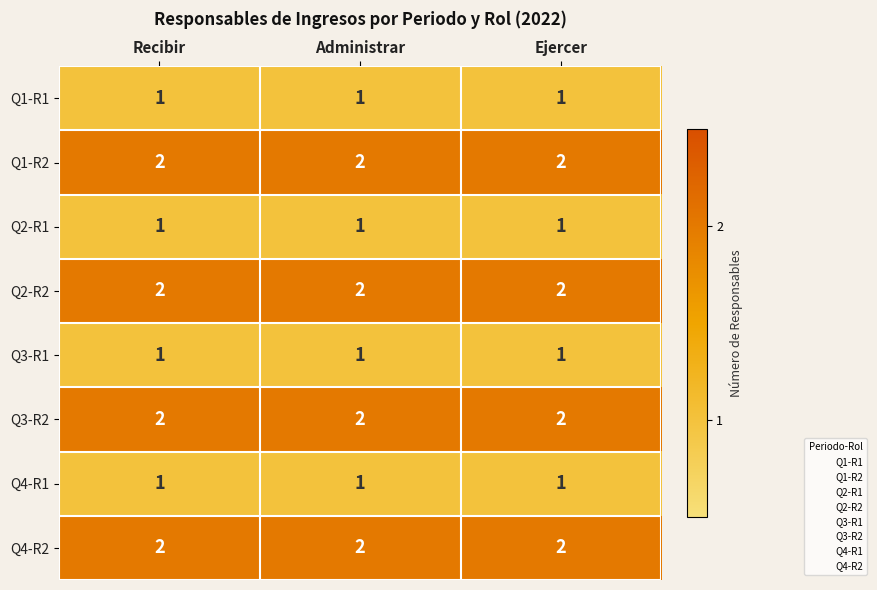

What is the total value across all series at Ejercer?

12